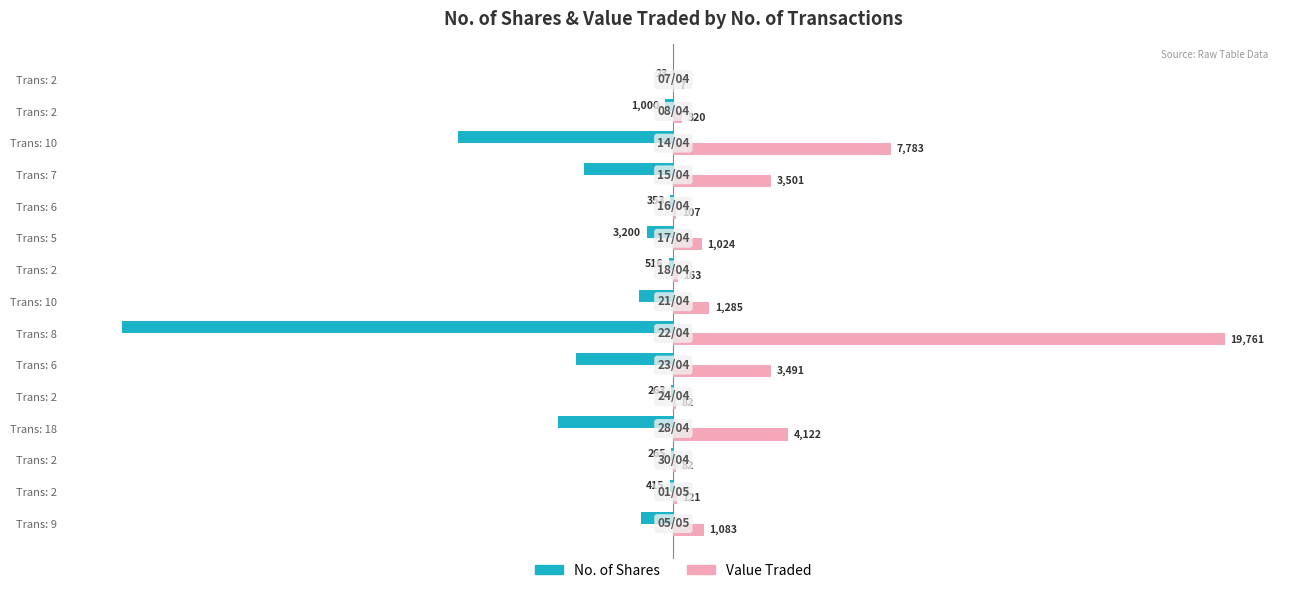

What are all the series names shown in the legend?

No. of Shares, Value Traded